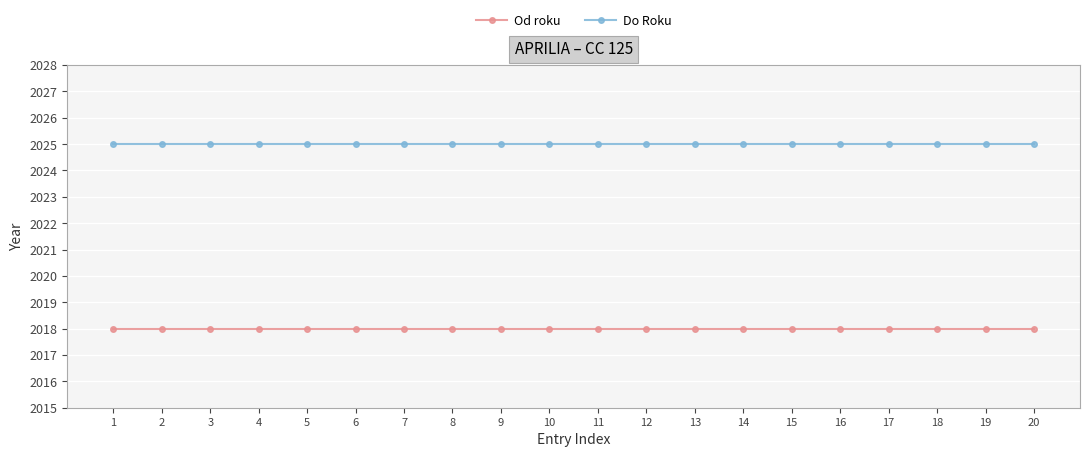

What is the value of the Od roku point at the 10th from the left?

2018